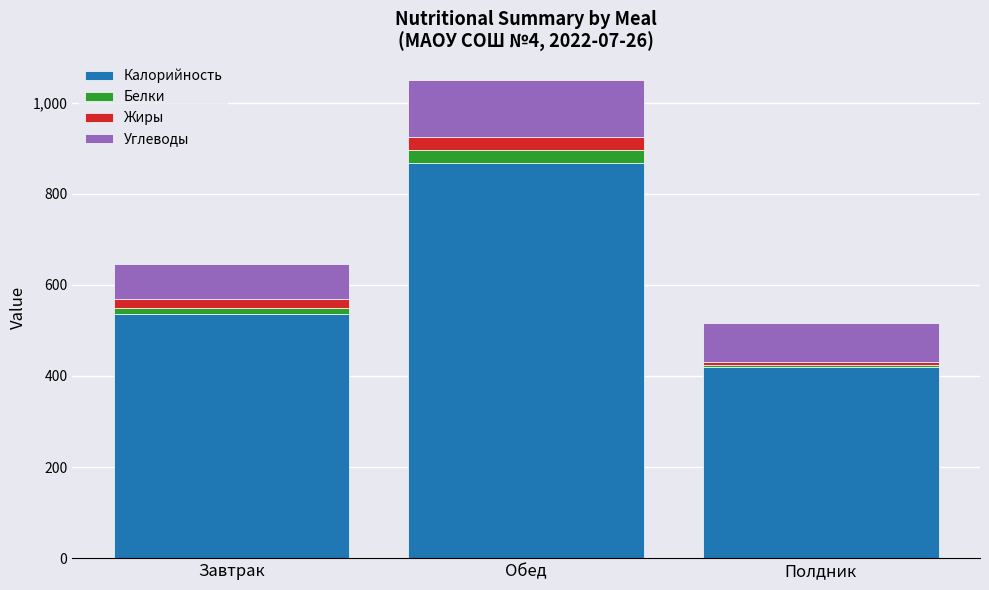

Count the number of categories in the chart.

3